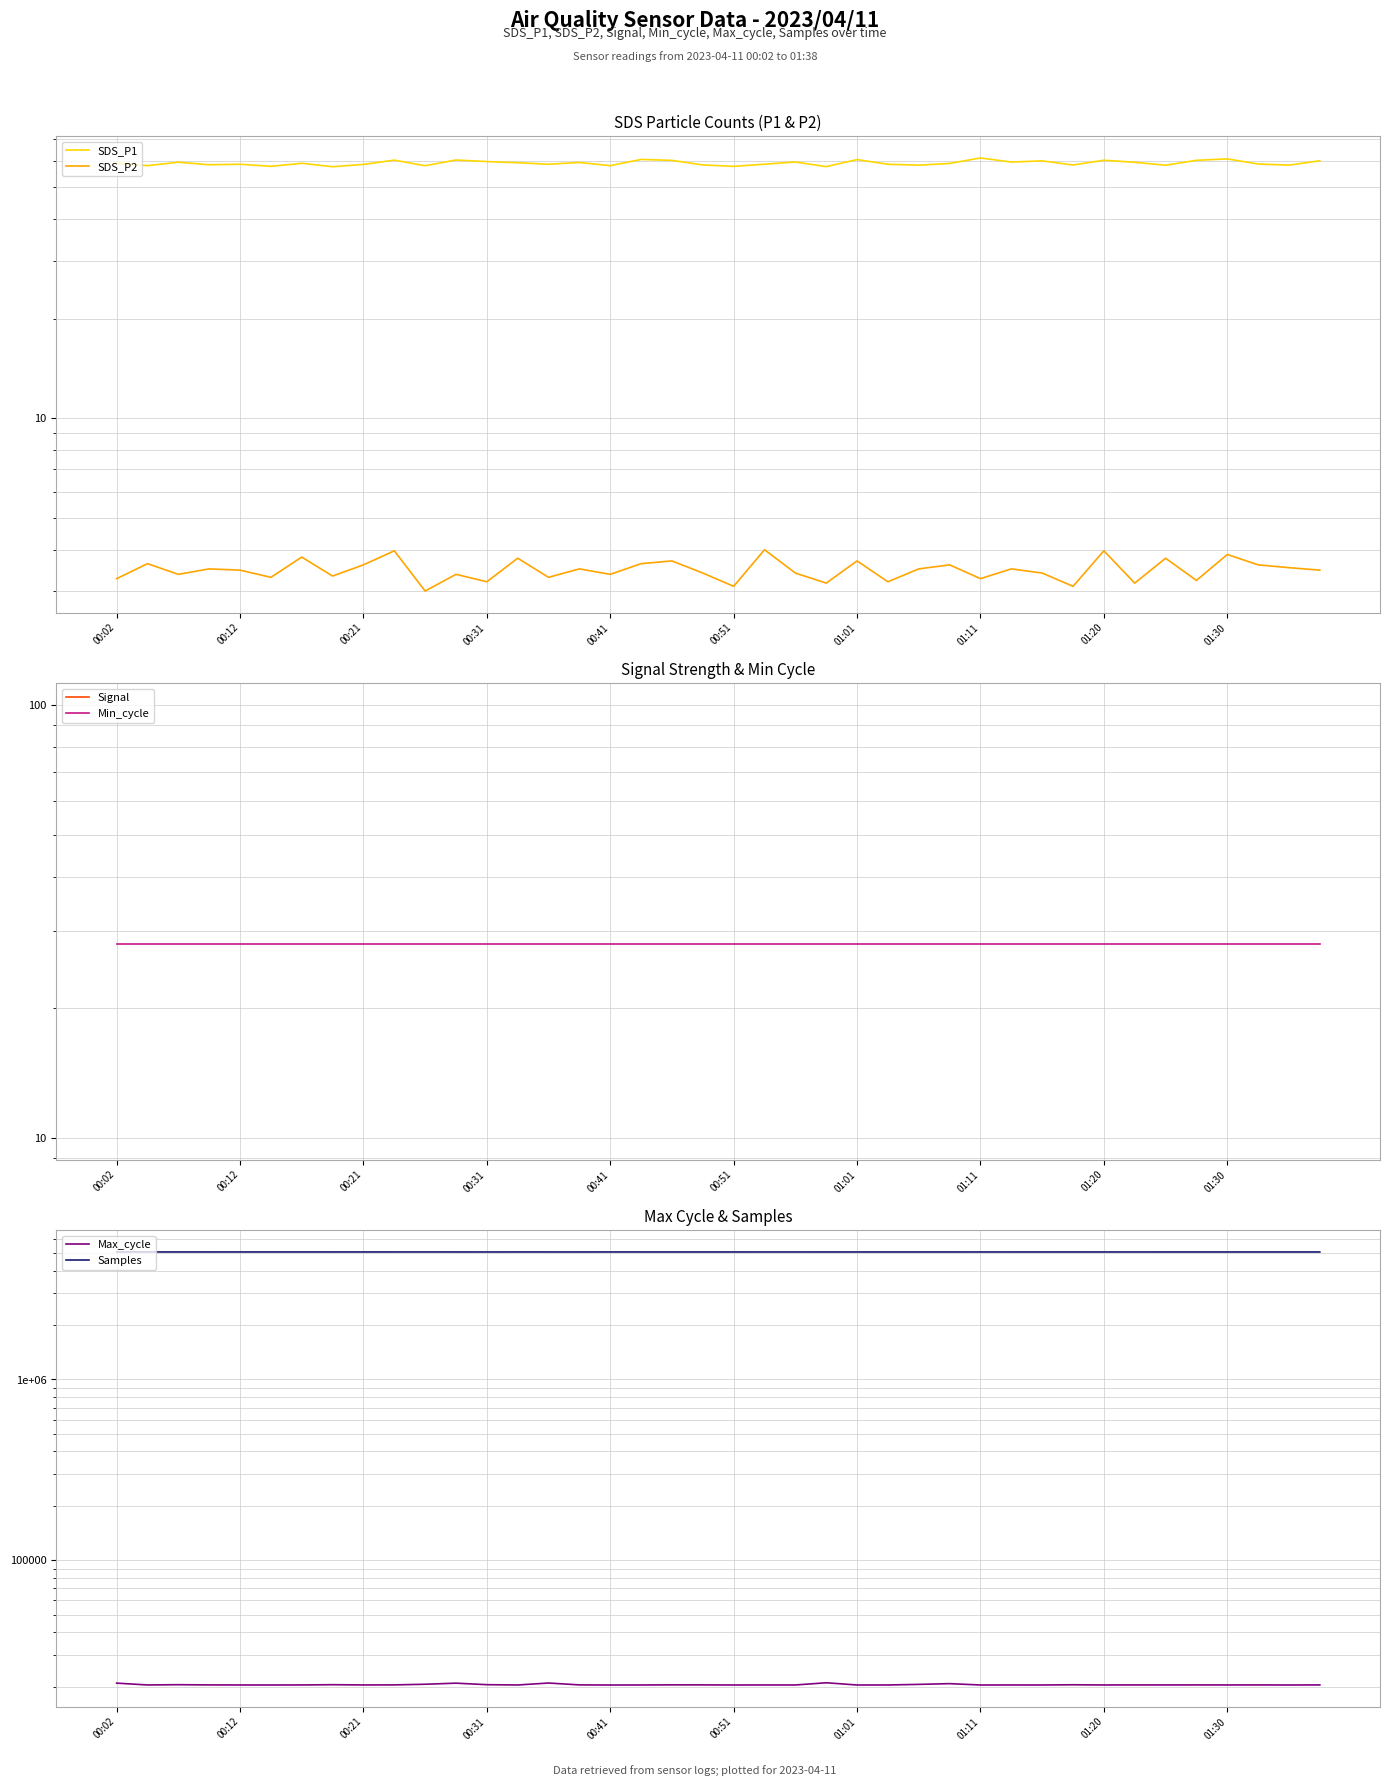

The value of SDS_P2 at 39 is 3.5. True or false?

True